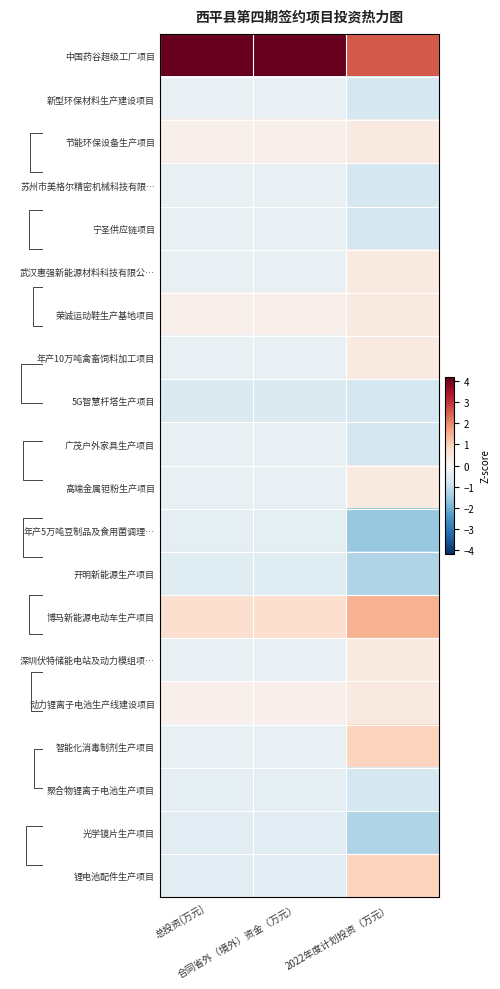

True or false: 深圳伏特储能电站及动力模组项… has a value of -0.3 at 总投资(万元).

True